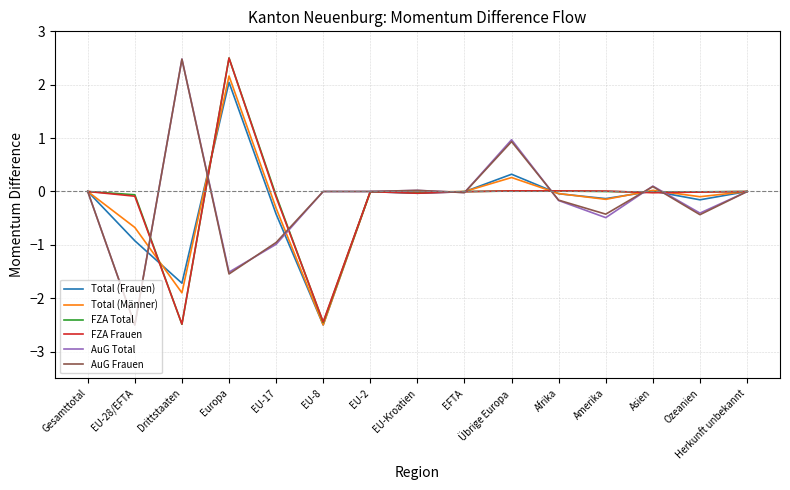

Is it true that Total (Männer) equals 0.0 at Asien?

True